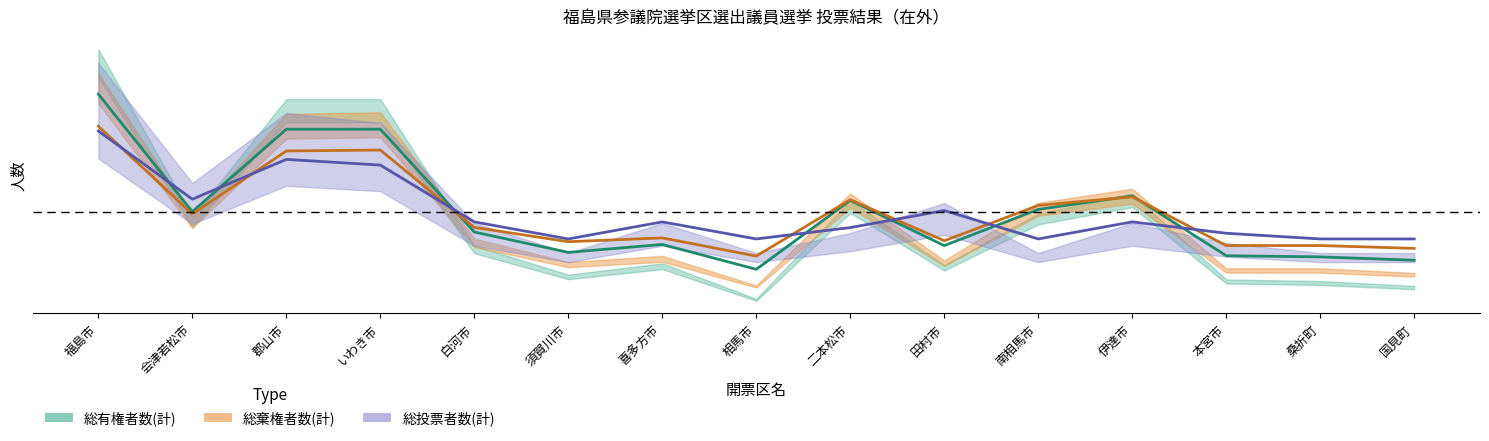

At which label is 総有権者数(計) closest to 0?

会津若松市